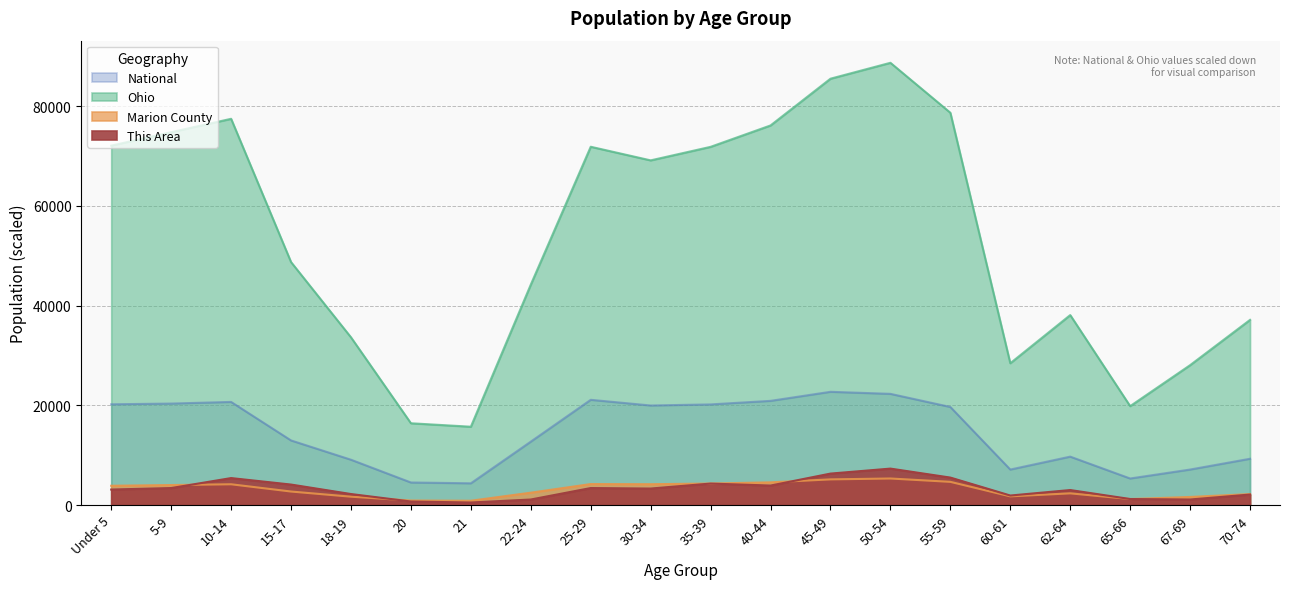

Reading right to left, what are all the values shown in this chart?

This Area: 70-74=2100.0	67-69=1100.0	65-66=1200.0	62-64=3000.0	60-61=1900.0	55-59=5500.0	50-54=7300.0	45-49=6300.0	40-44=3900.0	35-39=4300.0	30-34=3300.0	25-29=3400.0	22-24=1100.0	21=500.0	20=700.0	18-19=2200.0	15-17=4100.0	10-14=5400.0	5-9=3400.0	Under 5=3100.0
Marion County: 70-74=2194.0	67-69=1615.0	65-66=1194.0	62-64=2339.0	60-61=1736.0	55-59=4646.0	50-54=5316.0	45-49=5140.0	40-44=4548.0	35-39=4309.0	30-34=4172.0	25-29=4201.0	22-24=2475.0	21=856.0	20=898.0	18-19=1668.0	15-17=2703.0	10-14=4160.0	5-9=4004.0	Under 5=3862.0
Ohio: 70-74=37137.0	67-69=28053.1	65-66=19833.3	62-64=38100.6	60-61=28440.3	55-59=78685.7	50-54=88705.7	45-49=85513.4	40-44=76136.9	35-39=71846.2	30-34=69132.9	25-29=71863.0	22-24=44208.5	21=15704.5	20=16398.6	18-19=33637.5	15-17=48730.7	10-14=77469.9	5-9=74788.9	Under 5=72085.6
National: 70-74=9278.2	67-69=7115.4	65-66=5319.9	62-64=9704.2	60-61=7113.7	55-59=19664.8	50-54=22298.1	45-49=22708.6	40-44=20891.0	35-39=20179.6	30-34=19962.1	25-29=21101.8	22-24=12712.6	21=4354.3	20=4519.1	18-19=9086.1	15-17=12954.3	10-14=20677.2	5-9=20348.7	Under 5=20201.4